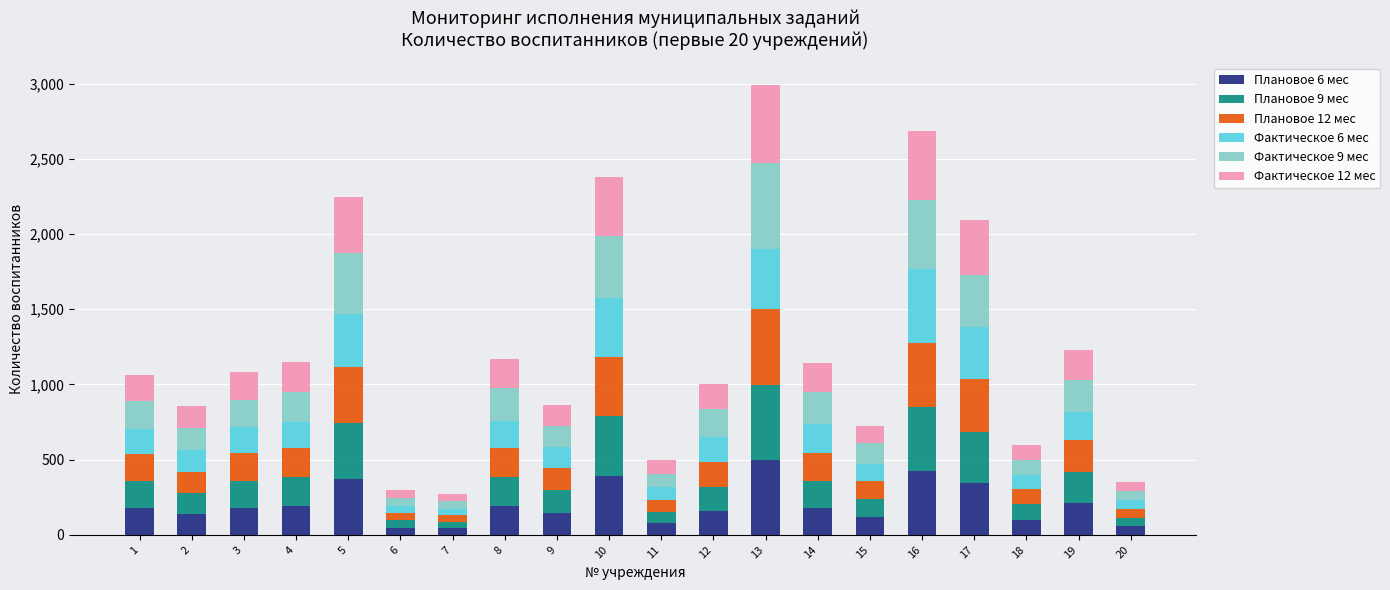

How many bars are there in total?

20